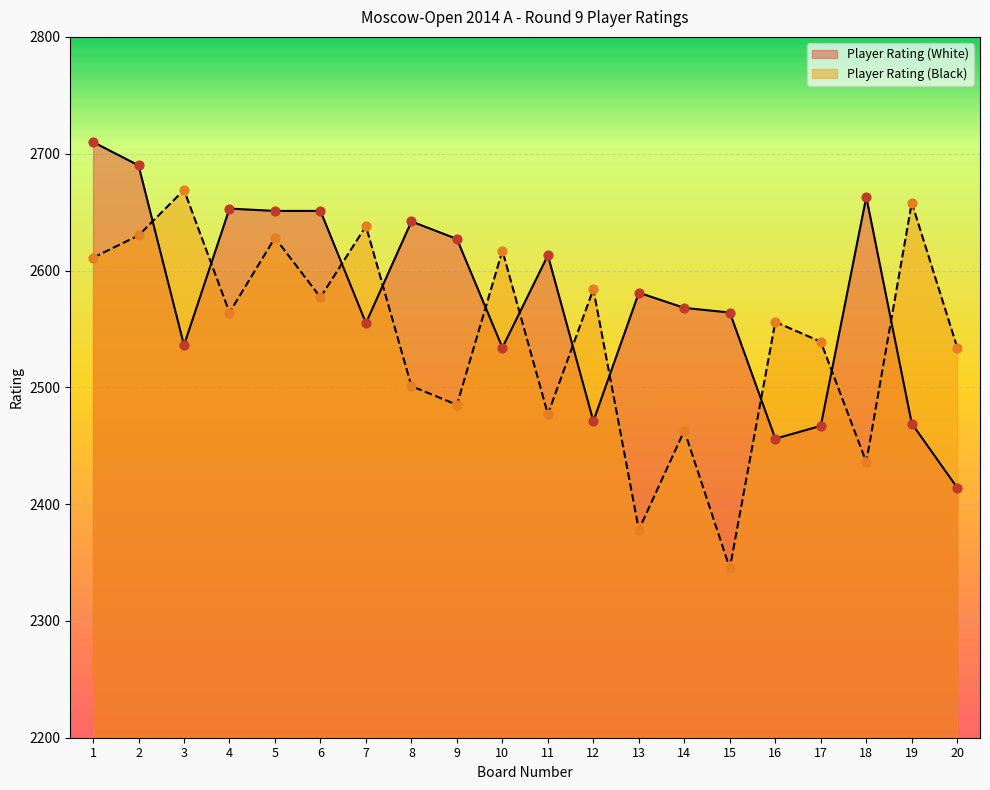

At how many categories does at least one series exceed 2626?

11